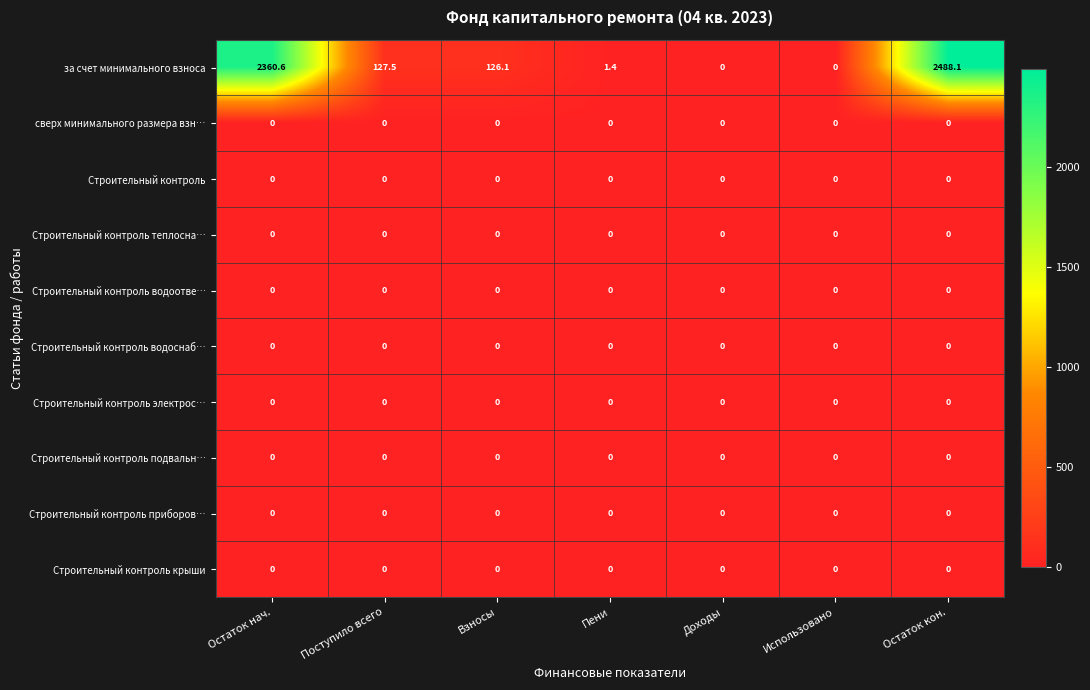

Is it true that сверх минимального размера взн… equals 0.0 at Доходы?

True